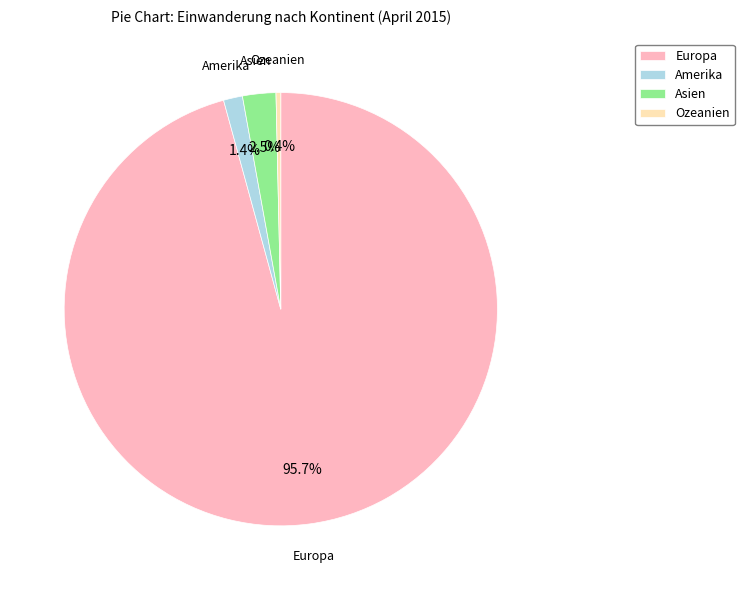

What portion of the pie excludes Europa?

4.3%